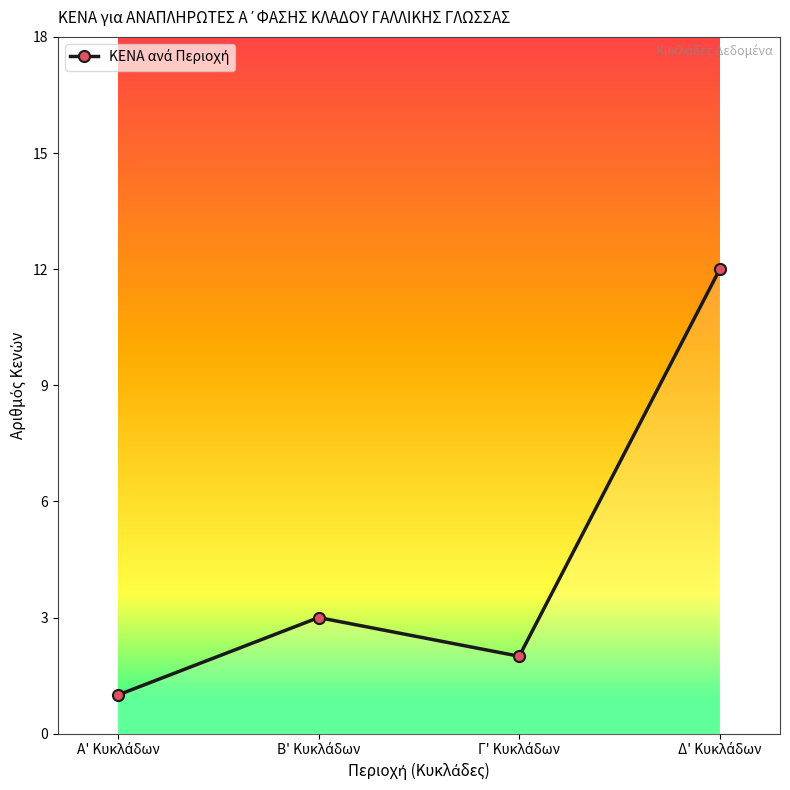

What is the difference between the maximum and minimum values?

11